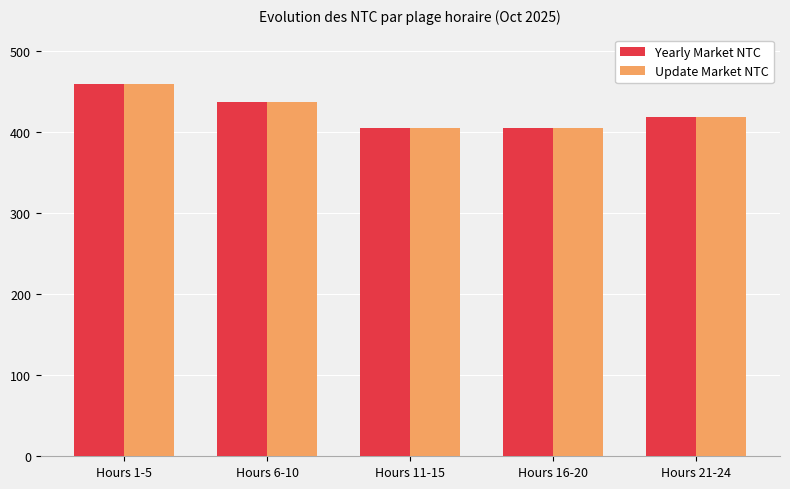

What is the total value across all series at Hours 16-20?

810.0